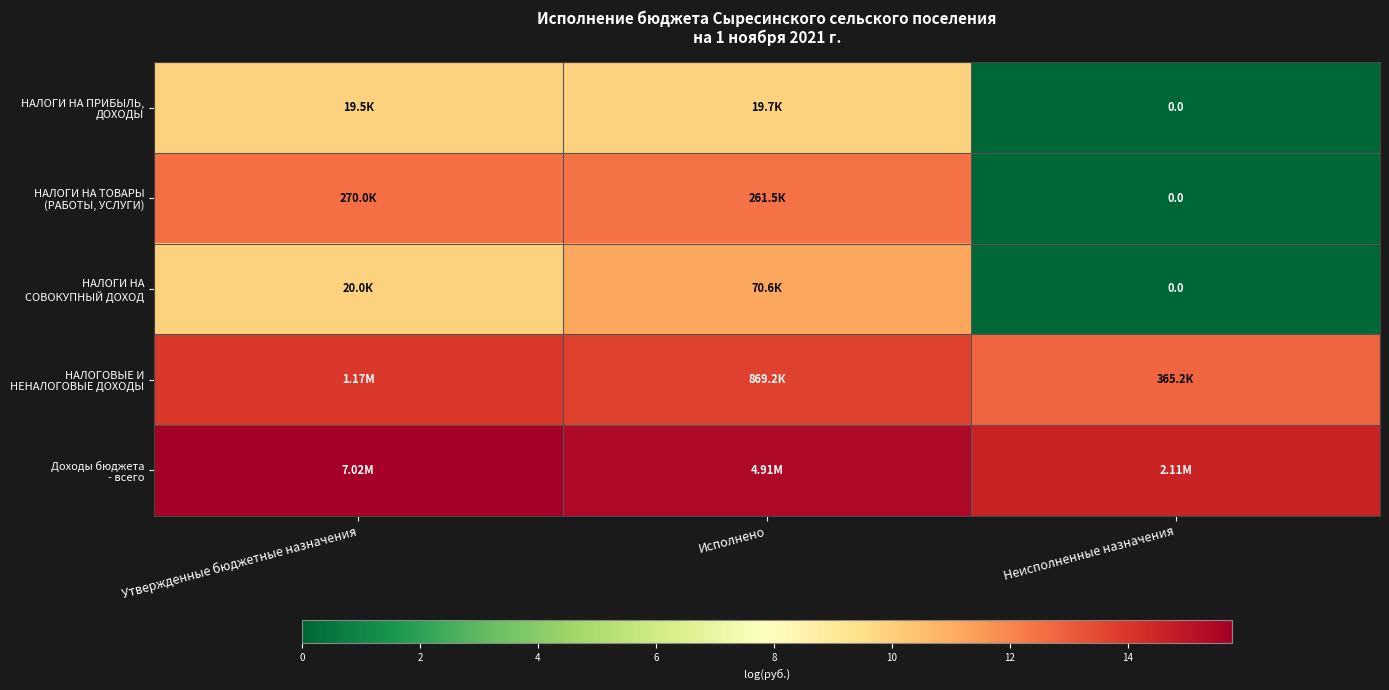

Which has a higher value, Исполнено or Неисполненные назначения?

Исполнено